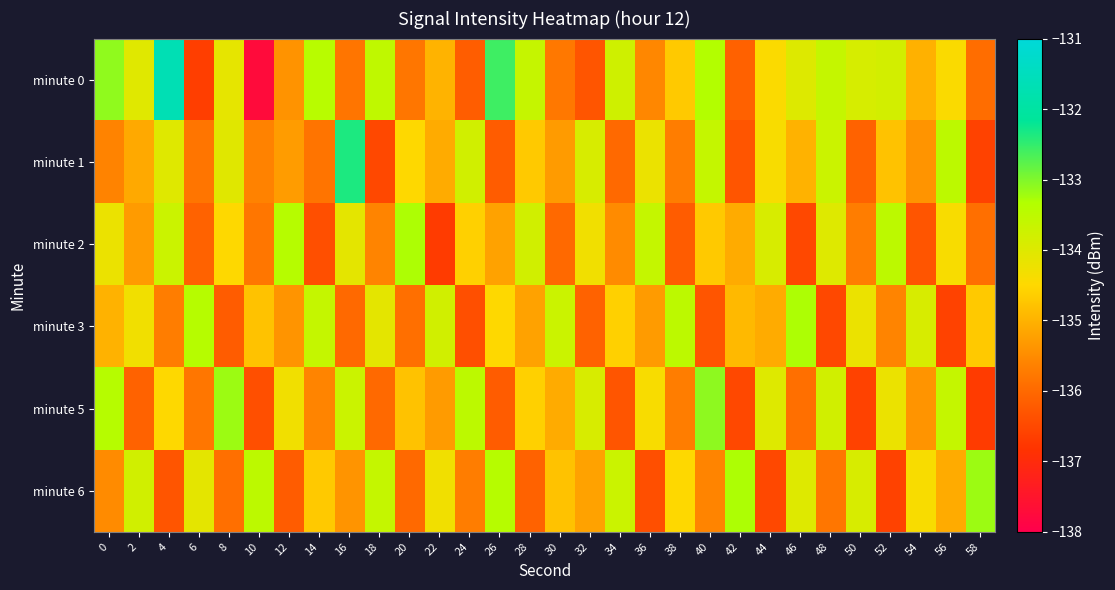

Reading right to left, extract all data points from this chart.

minute 0: 58=-135.9	56=-134.4	54=-135.0	52=-133.8	50=-133.9	48=-133.6	46=-134.0	44=-134.5	42=-136.1	40=-133.3	38=-134.7	36=-135.6	34=-133.8	32=-136.3	30=-135.8	28=-133.6	26=-132.6	24=-136.2	22=-135.0	20=-135.8	18=-133.5	16=-135.8	14=-133.4	12=-135.4	10=-137.7	8=-134.1	6=-136.6	4=-131.7	2=-134.0	0=-133.1
minute 1: 58=-136.6	56=-133.5	54=-135.4	52=-134.8	50=-136.1	48=-133.7	46=-135.0	44=-134.4	42=-136.3	40=-133.6	38=-135.7	36=-134.2	34=-136.0	32=-133.9	30=-135.3	28=-134.7	26=-136.2	24=-133.8	22=-135.1	20=-134.5	18=-136.5	16=-132.4	14=-135.8	12=-135.3	10=-135.6	8=-134.0	6=-135.8	4=-134.0	2=-135.1	0=-135.6
minute 2: 58=-135.9	56=-134.4	54=-136.3	52=-133.5	50=-135.7	48=-134.0	46=-136.5	44=-133.9	42=-135.1	40=-134.7	38=-136.2	36=-133.6	34=-135.5	32=-134.3	30=-136.0	28=-133.8	26=-135.2	24=-134.6	22=-136.7	20=-133.3	18=-135.6	16=-134.1	14=-136.4	12=-133.4	10=-135.8	8=-134.5	6=-136.1	4=-133.7	2=-135.3	0=-134.2
minute 3: 58=-134.7	56=-136.6	54=-133.9	52=-135.6	50=-134.2	48=-136.5	46=-133.3	44=-135.1	42=-134.9	40=-136.3	38=-133.5	36=-135.3	34=-134.6	32=-136.1	30=-133.7	28=-135.2	26=-134.5	24=-136.4	22=-133.8	20=-135.9	18=-134.1	16=-136.0	14=-133.6	12=-135.4	10=-134.8	8=-136.2	6=-133.4	4=-135.7	2=-134.3	0=-135.0
minute 5: 58=-136.7	56=-133.6	54=-135.4	52=-134.2	50=-136.6	48=-133.8	46=-135.9	44=-134.0	42=-136.5	40=-133.1	38=-135.7	36=-134.4	34=-136.3	32=-133.9	30=-135.1	28=-134.6	26=-136.2	24=-133.5	22=-135.3	20=-134.8	18=-136.0	16=-133.7	14=-135.6	12=-134.3	10=-136.4	8=-133.2	6=-135.8	4=-134.5	2=-136.1	0=-133.4
minute 6: 58=-133.2	56=-135.1	54=-134.4	52=-136.6	50=-133.9	48=-135.8	46=-134.0	44=-136.5	42=-133.3	40=-135.6	38=-134.5	36=-136.4	34=-133.7	32=-135.2	30=-134.8	28=-136.1	26=-133.4	24=-135.7	22=-134.3	20=-136.0	18=-133.6	16=-135.4	14=-134.7	12=-136.2	10=-133.5	8=-135.9	6=-134.1	4=-136.3	2=-133.8	0=-135.5